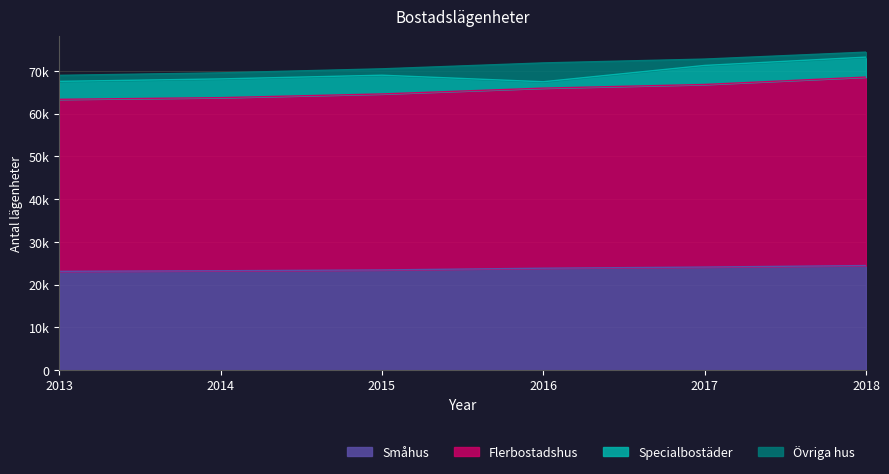

Which label corresponds to the smallest value in the chart?

2013